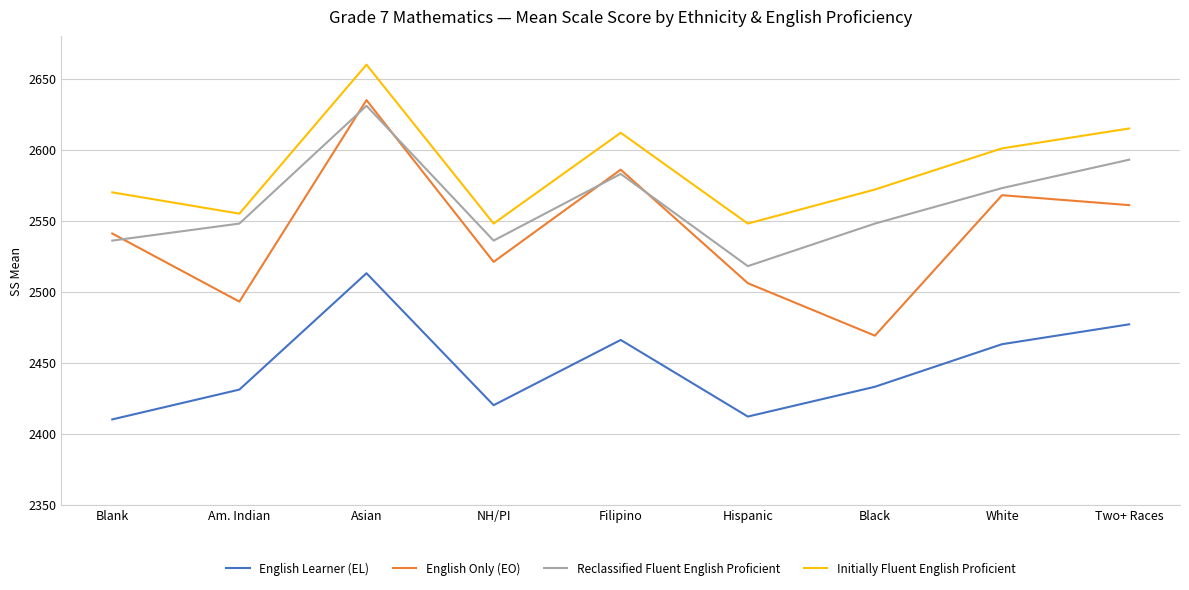

At which category does Reclassified Fluent English Proficient reach its first local valley?

NH/PI